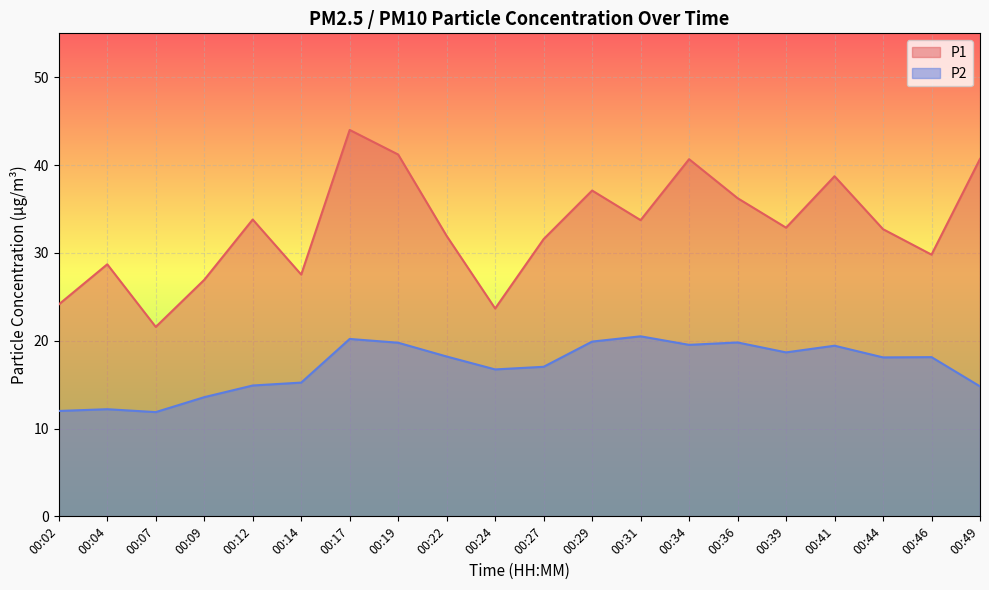

The P2 series shows 8.8 at 00:39. True or false?

False